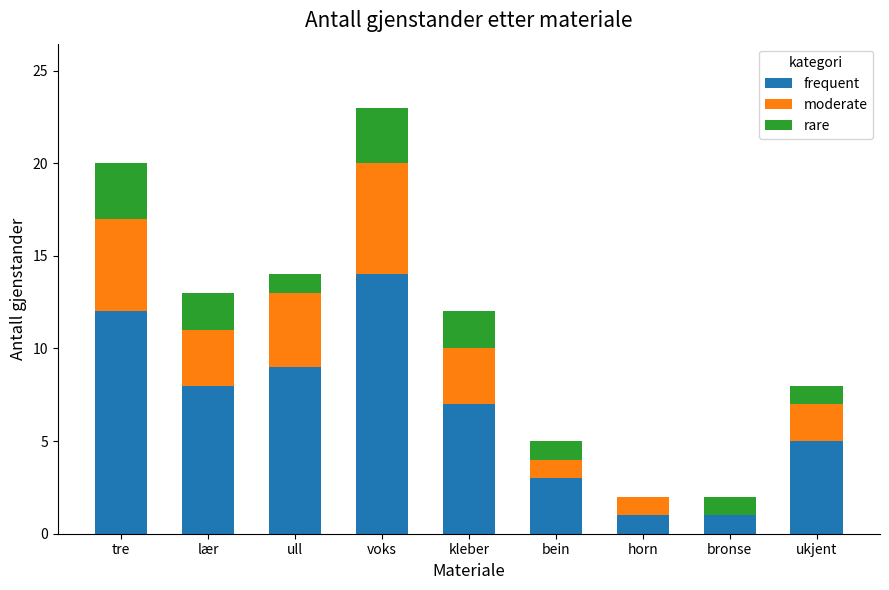

Is it true that frequent equals 9 at ull?

True